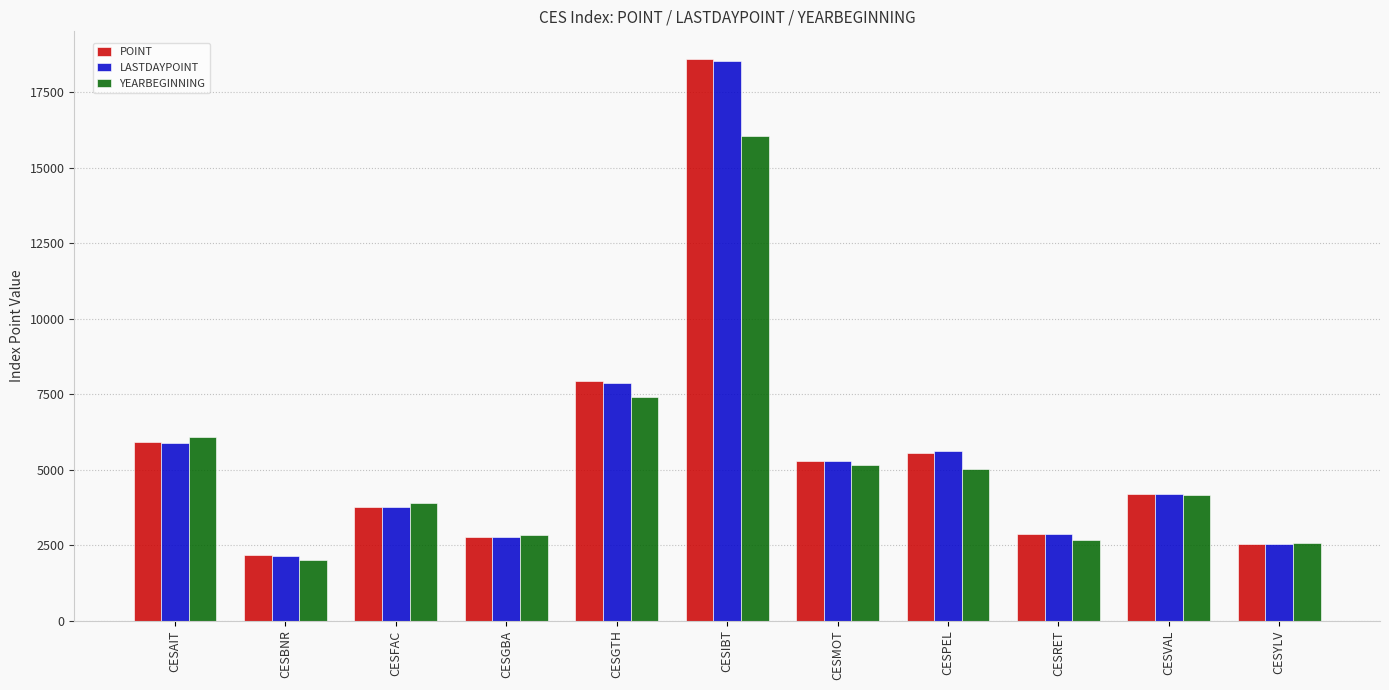

At how many categories does at least one series exceed 12230?

1